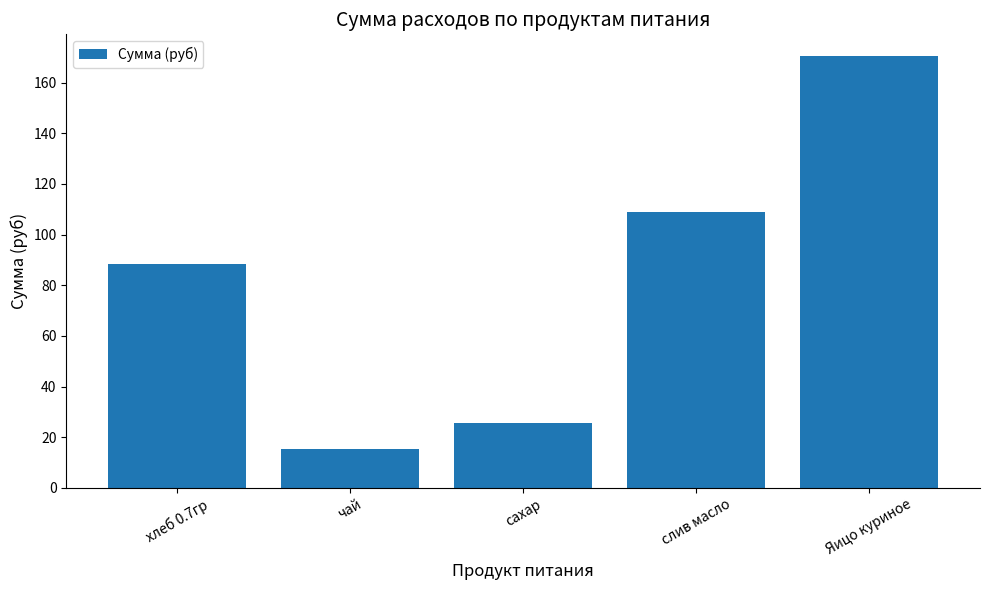

Reading right to left, list all the values displayed in this chart.

Яицо куриное=170.5	слив масло=108.8	сахар=25.6	чай=15.5	хлеб 0.7гр=88.6